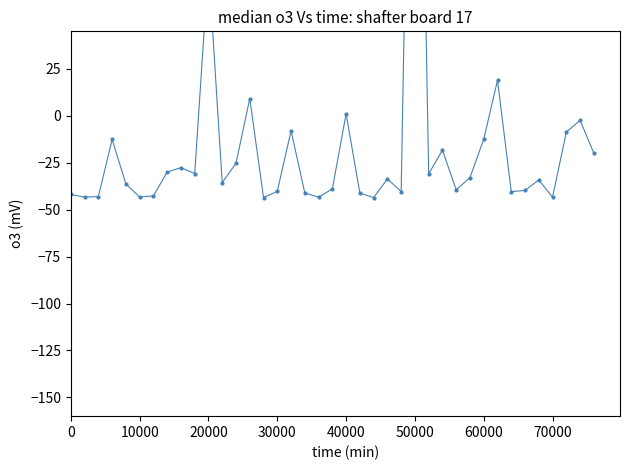

What is the difference between the second highest and minimum values?

123.8